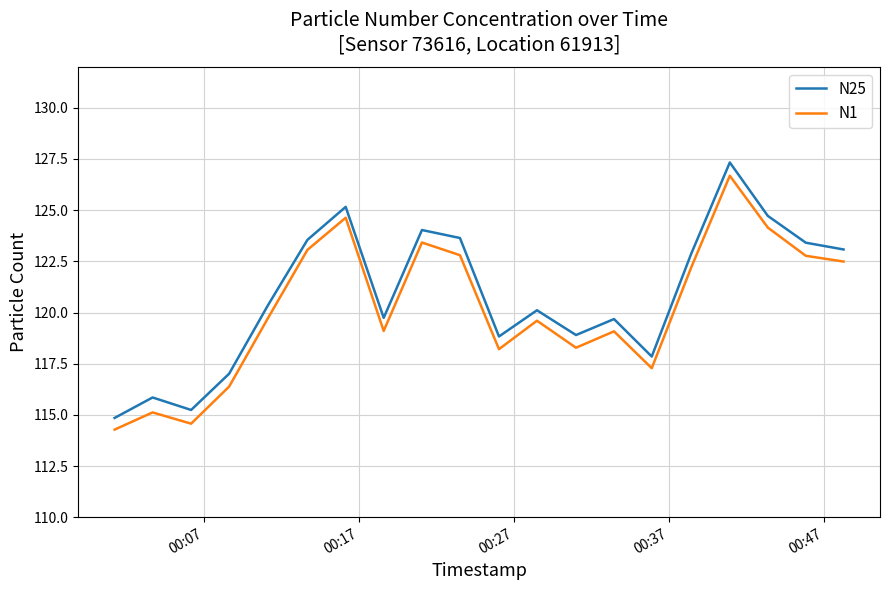

What is the smallest value displayed?

114.3